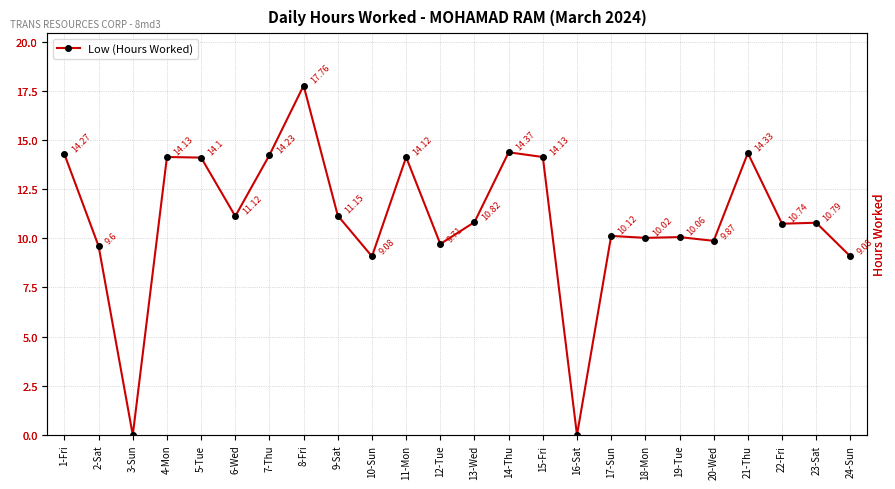

Read the value at 22-Fri.

10.7